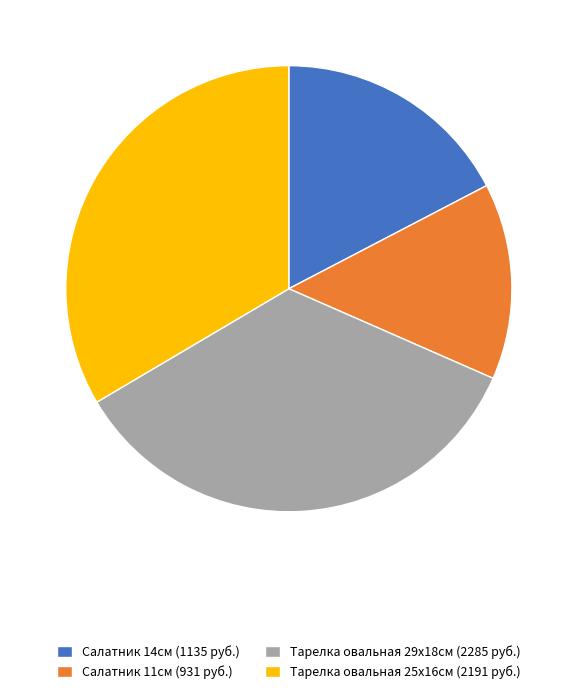

Does Салатник 11см (931 руб.) account for over 50% of the chart?

No